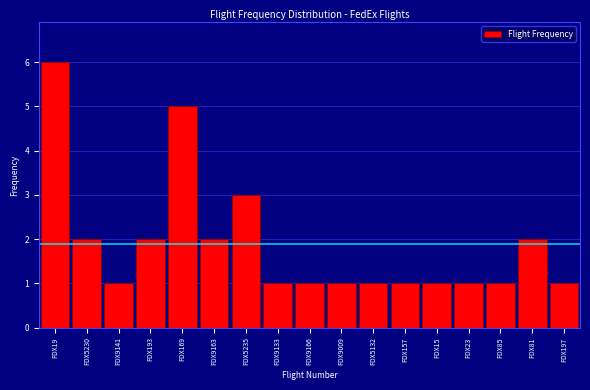

Reading left to right, what are all the values shown in this chart?

6	2	1	2	5	2	3	1	1	1	1	1	1	1	1	2	1